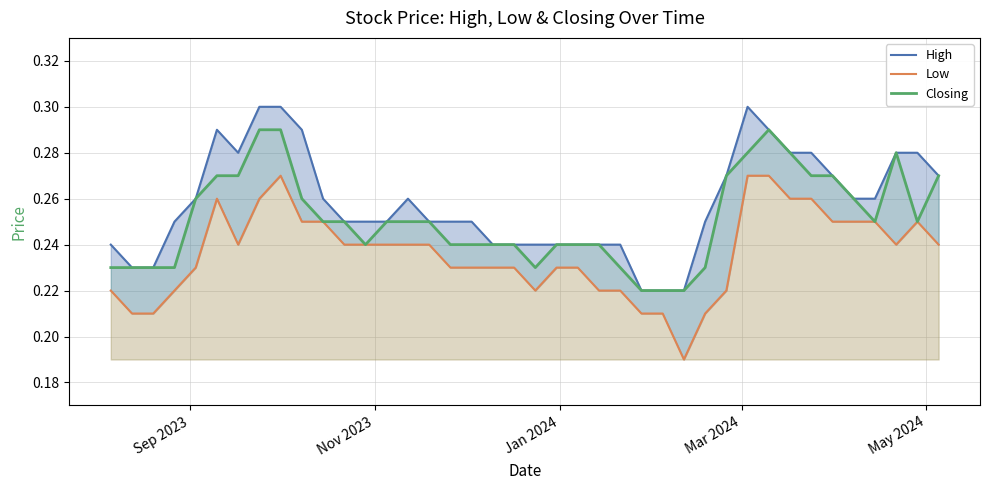

List the series in order of their overall mean, lowest first.

Low, Closing, High